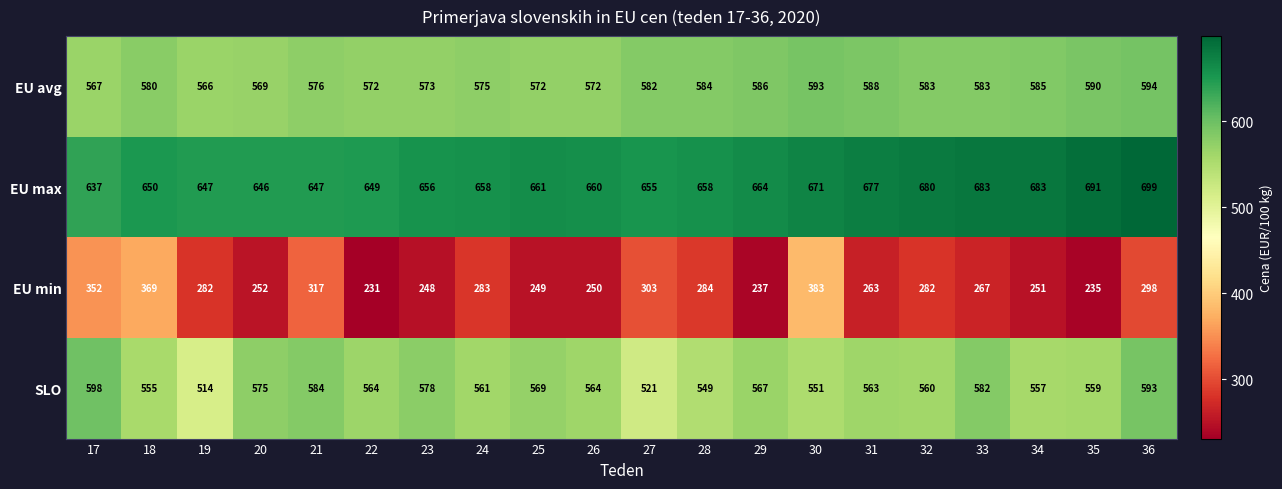

The EU avg series shows 585 at 34. True or false?

True